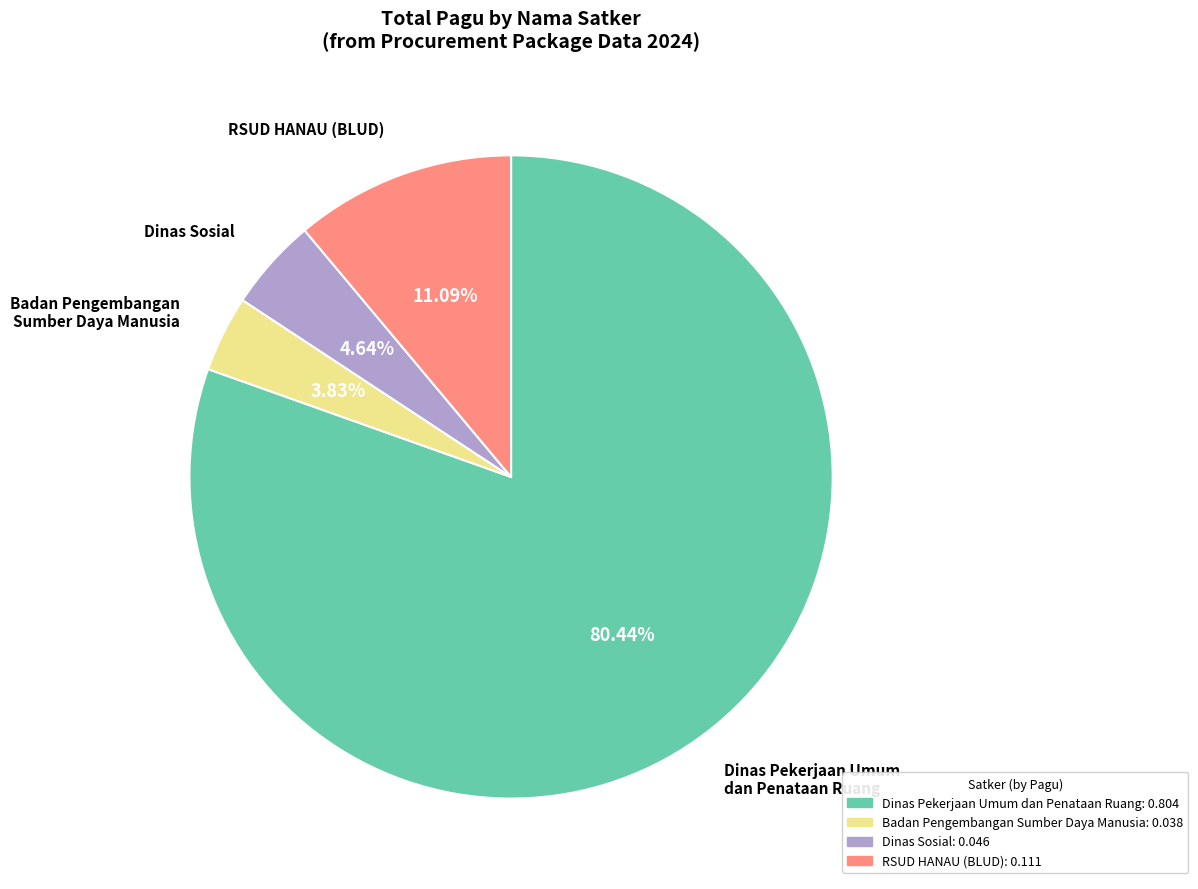

Is there a majority slice in this chart?

Yes